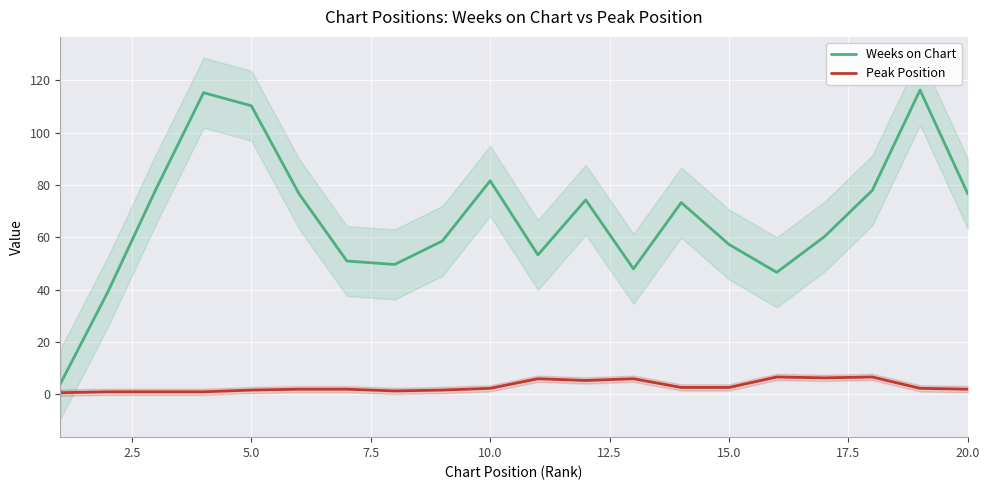

What is the highest value of the Peak Position series?

6.7